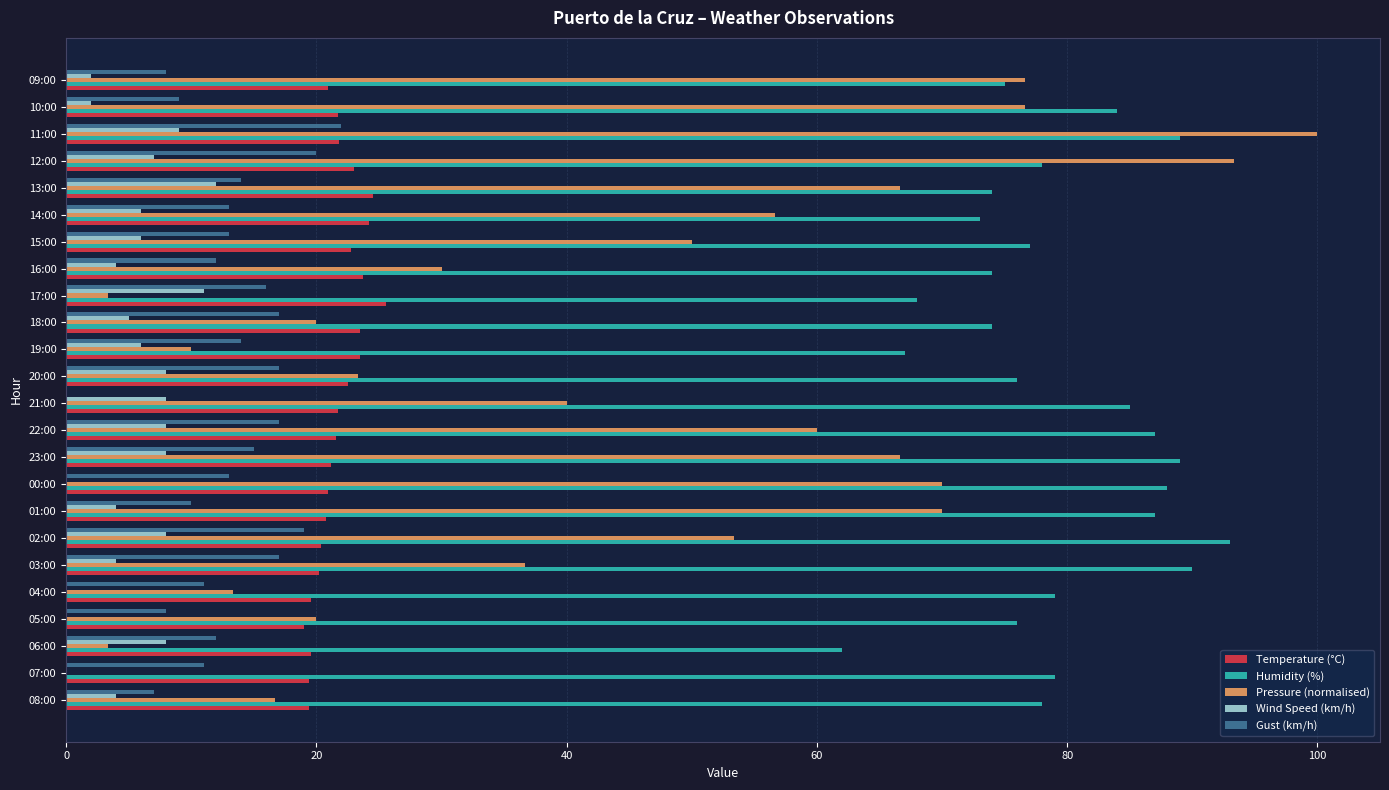

What is the sum of all Gust (km/h) values?

315.0